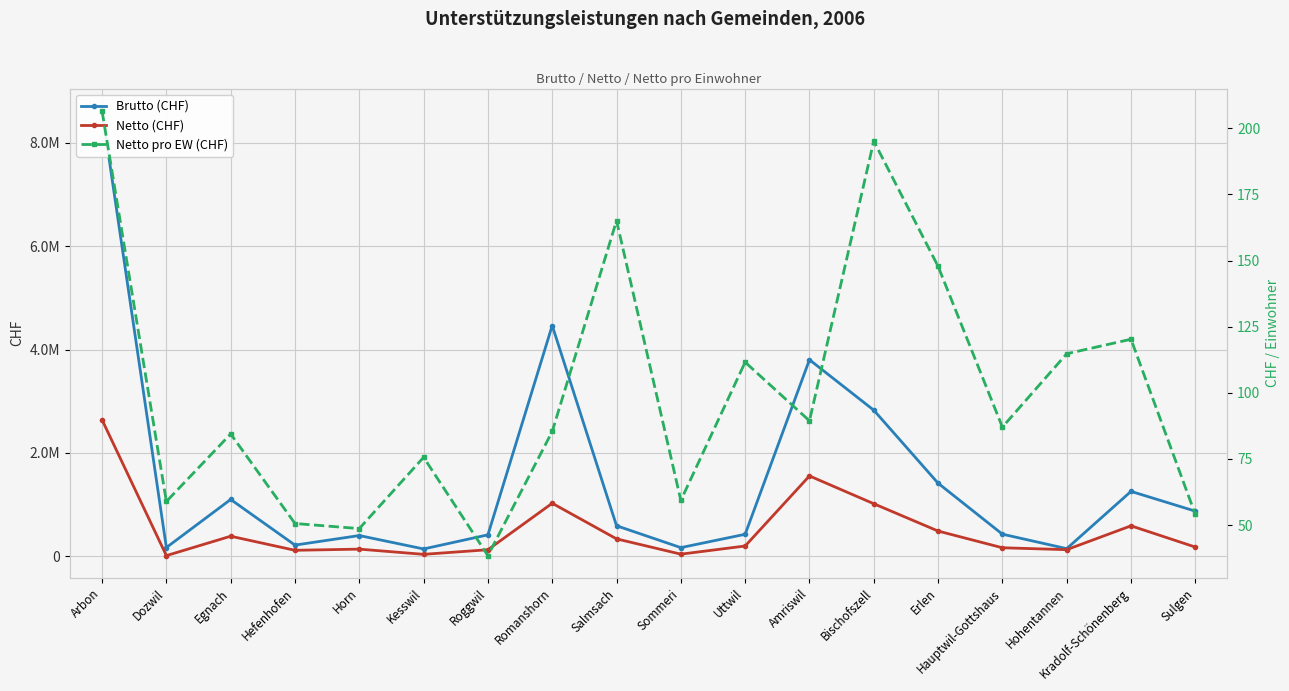

Between Hefenhofen and Hauptwil-Gottshaus, which series saw the biggest shift?

Brutto (CHF)